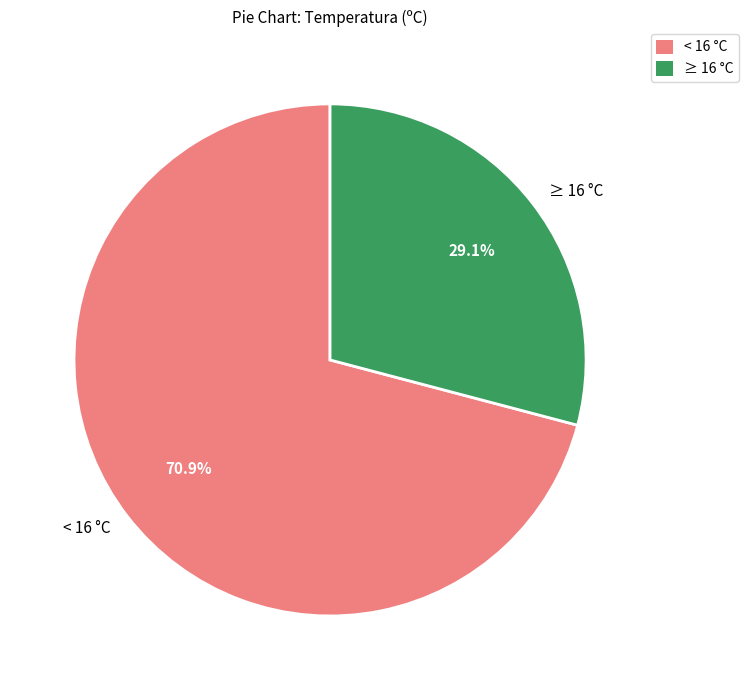

Combined, what portion of the pie is ≥ 16 °C and < 16 °C?

100.0%